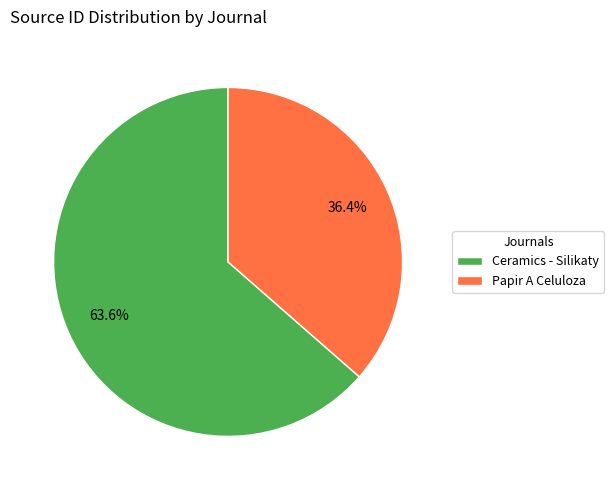

Combined, do Papir A Celuloza and Ceramics - Silikaty account for over 50%?

Yes